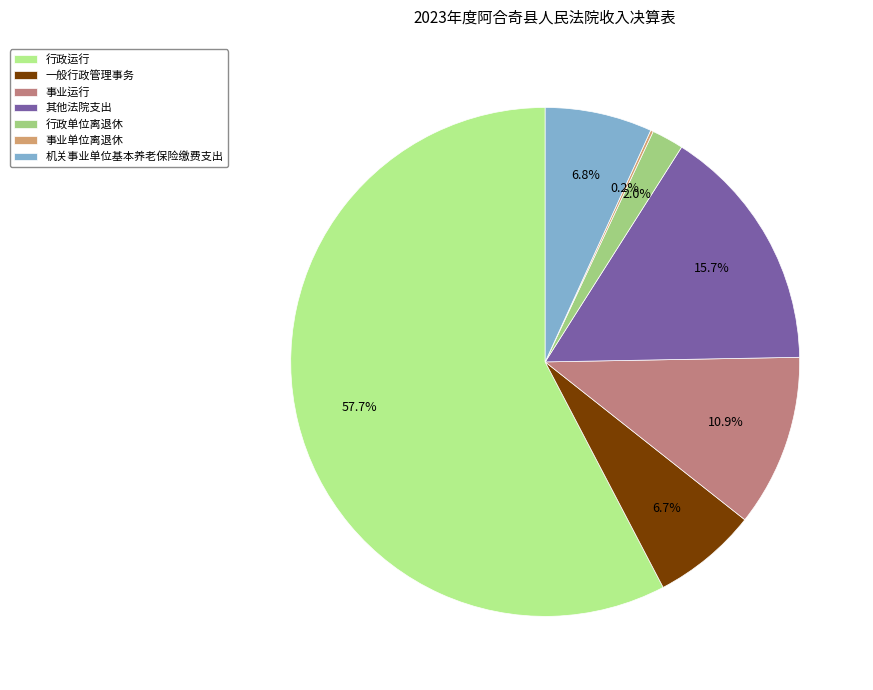

Rank the categories by value from lowest to highest.

事业单位离退休, 行政单位离退休, 一般行政管理事务, 机关事业单位基本养老保险缴费支出, 事业运行, 其他法院支出, 行政运行